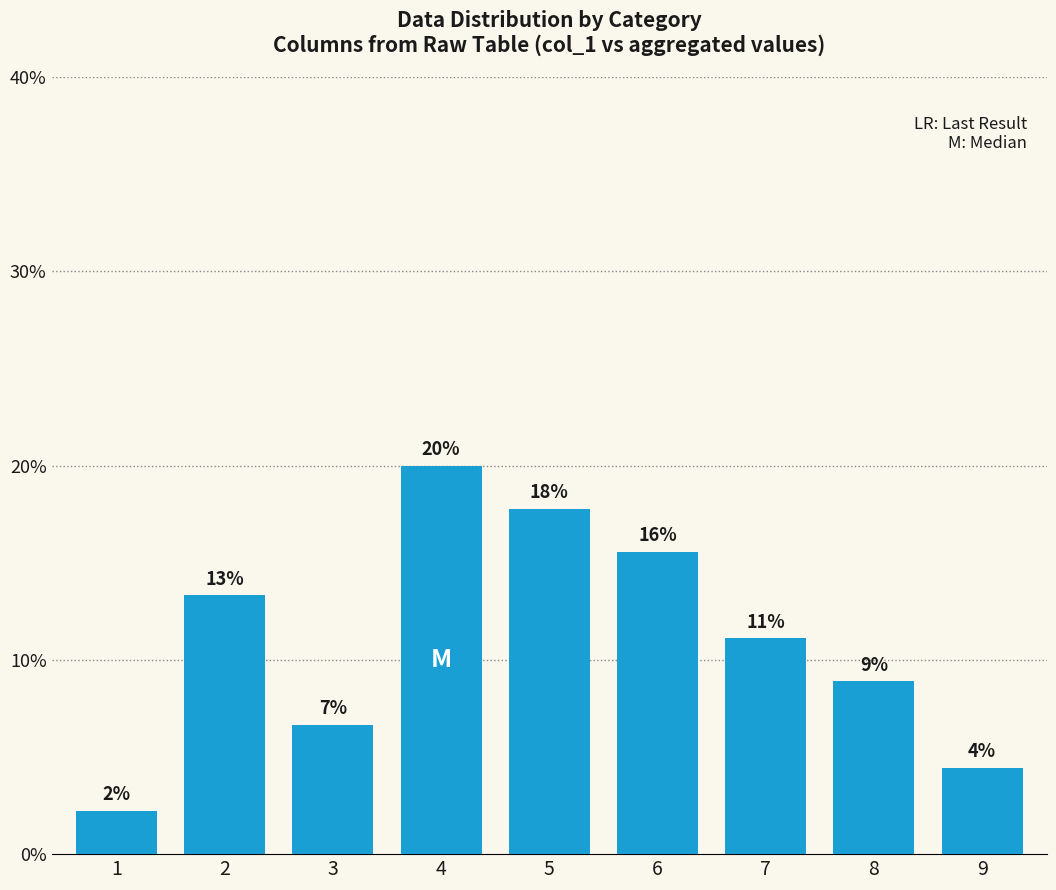

Are the bars horizontal?

No